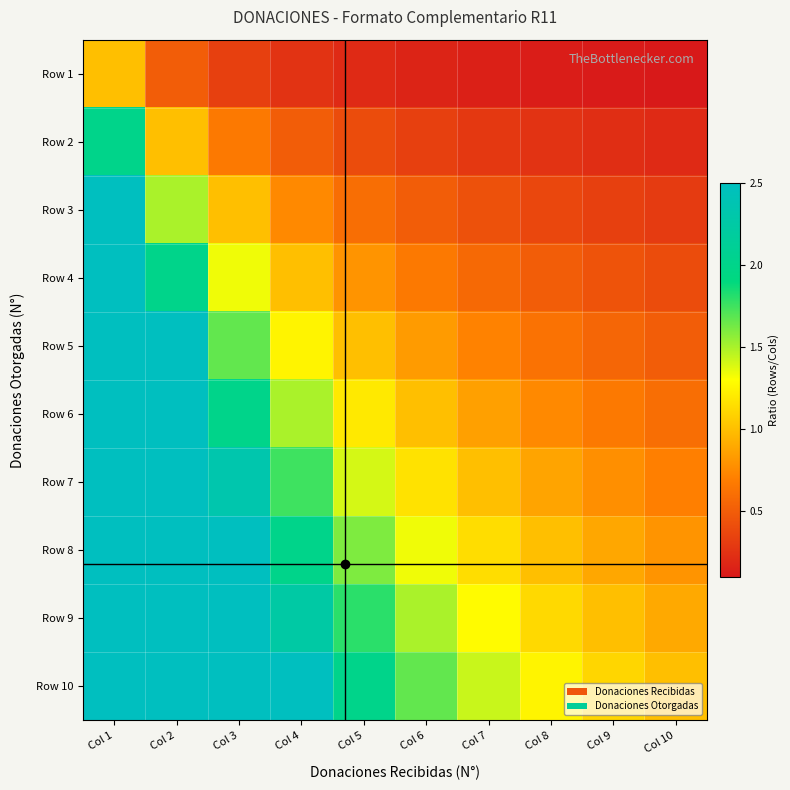

What is the spread (max minus min) of values at Col 8?

1.1